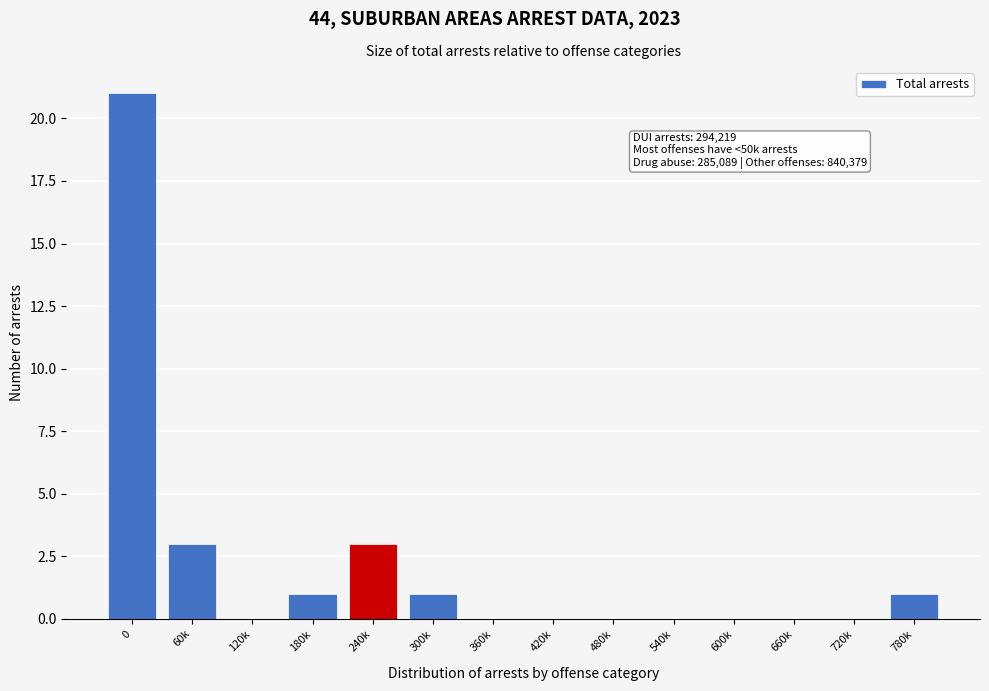

Reading right to left, extract all data points from this chart.

780k=1	720k=0	660k=0	600k=0	540k=0	480k=0	420k=0	360k=0	300k=1	240k=3	180k=1	120k=0	60k=3	0=21